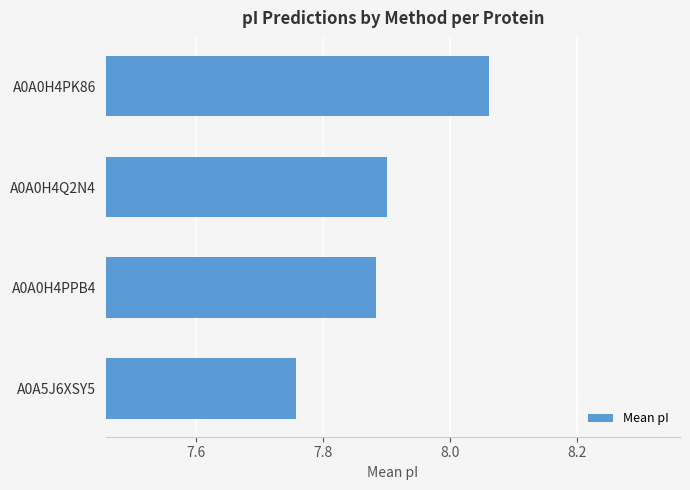

What is the difference between the maximum and minimum values?

0.3